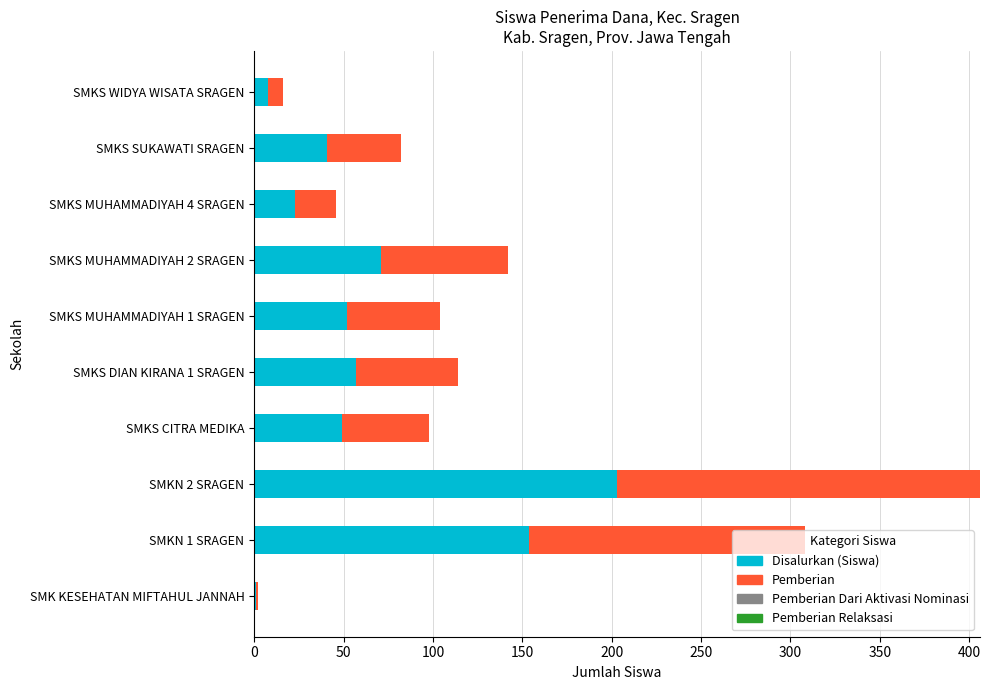

What is the sum of all Disalurkan (Siswa) values?

659